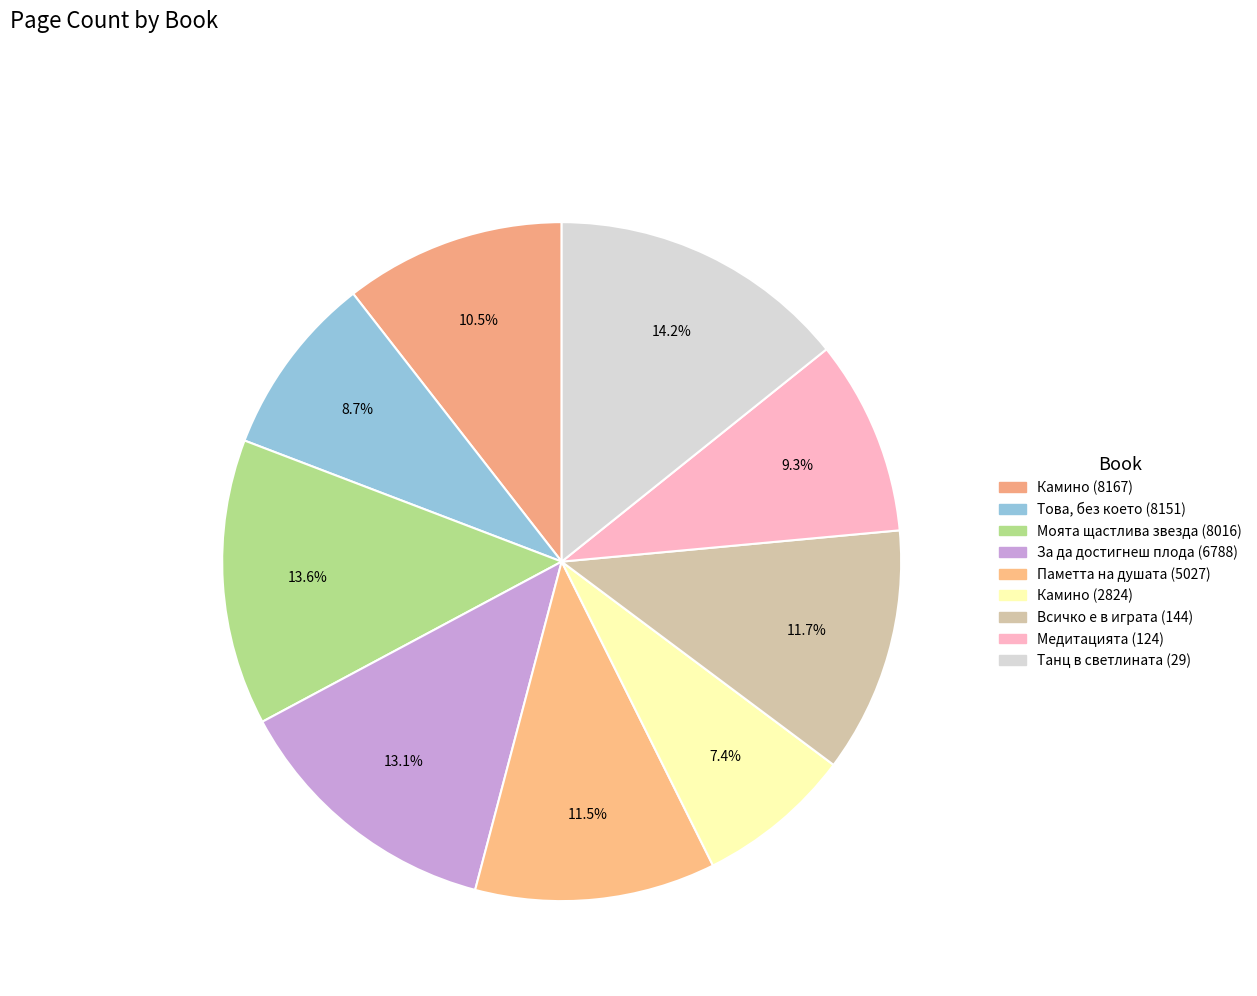

What percentage is the Моята щастлива звезда (8016) slice, to the nearest percent?

14%